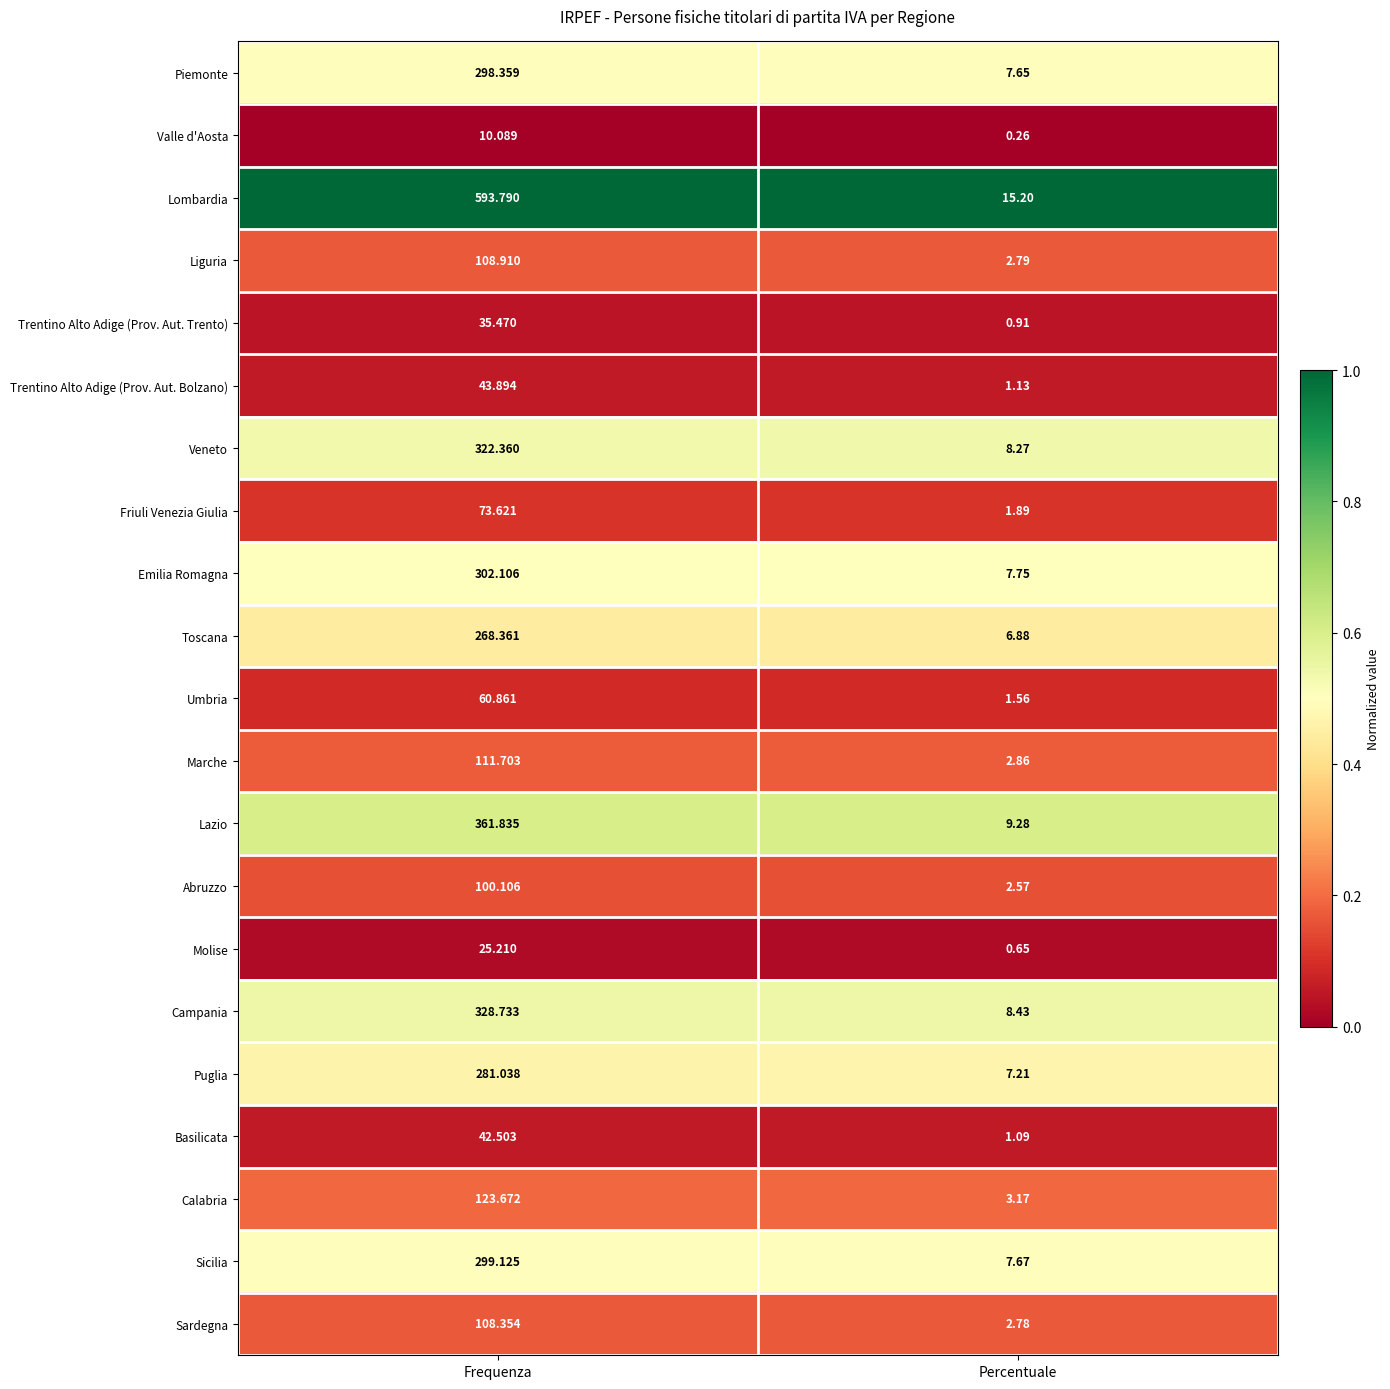

At which label does Umbria reach its minimum?

Percentuale